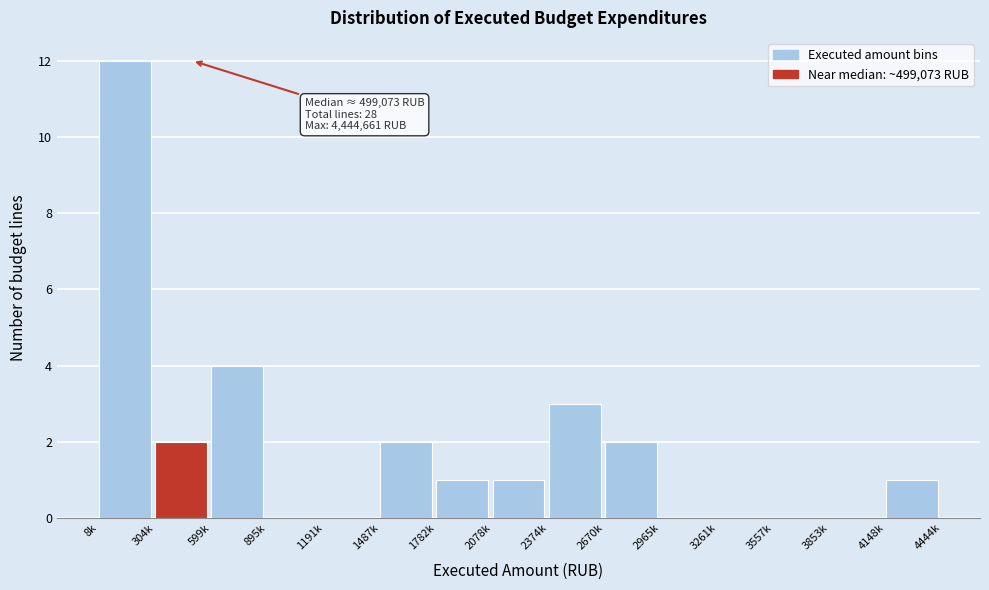

Reading left to right, extract all data points from this chart.

8k=12	304k=2	599k=4	895k=0	1191k=0	1487k=2	1782k=1	2078k=1	2374k=3	2670k=2	2965k=0	3261k=0	3557k=0	3853k=0	4148k=1